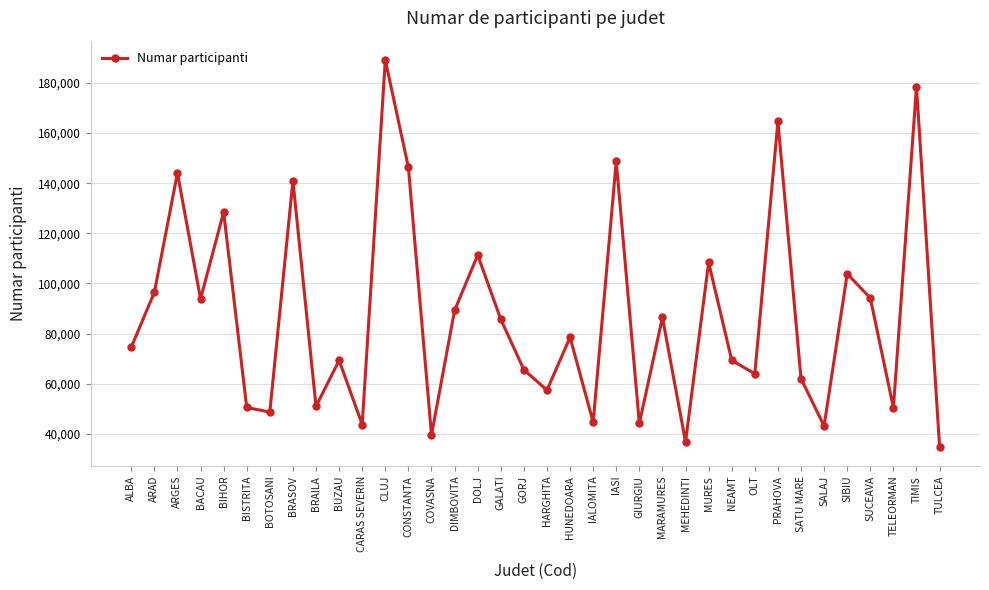

Where is the first local minimum?

BACAU